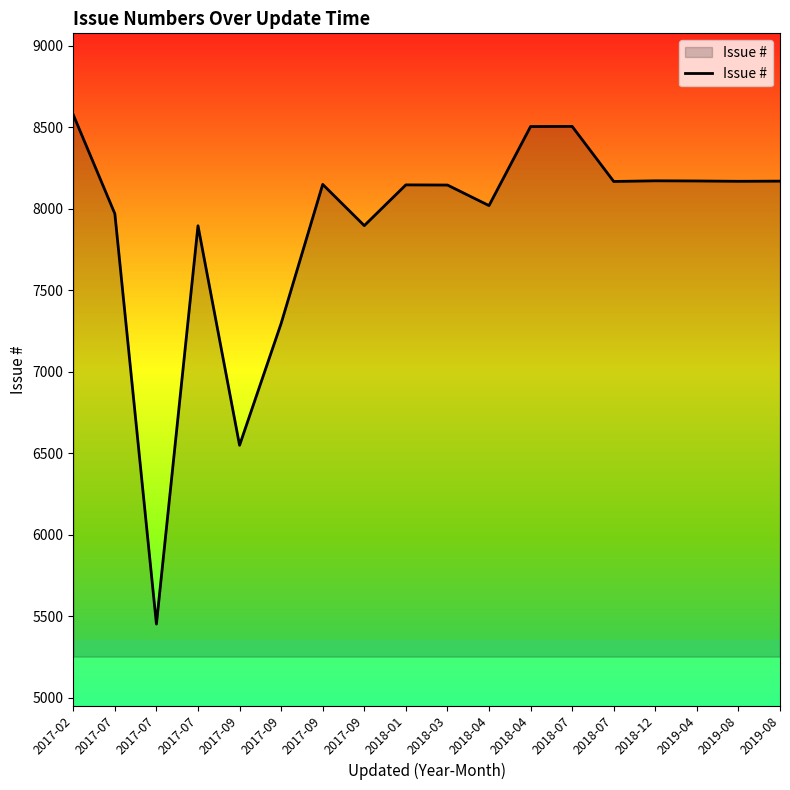

The value at 2018-01 is 8146. True or false?

True